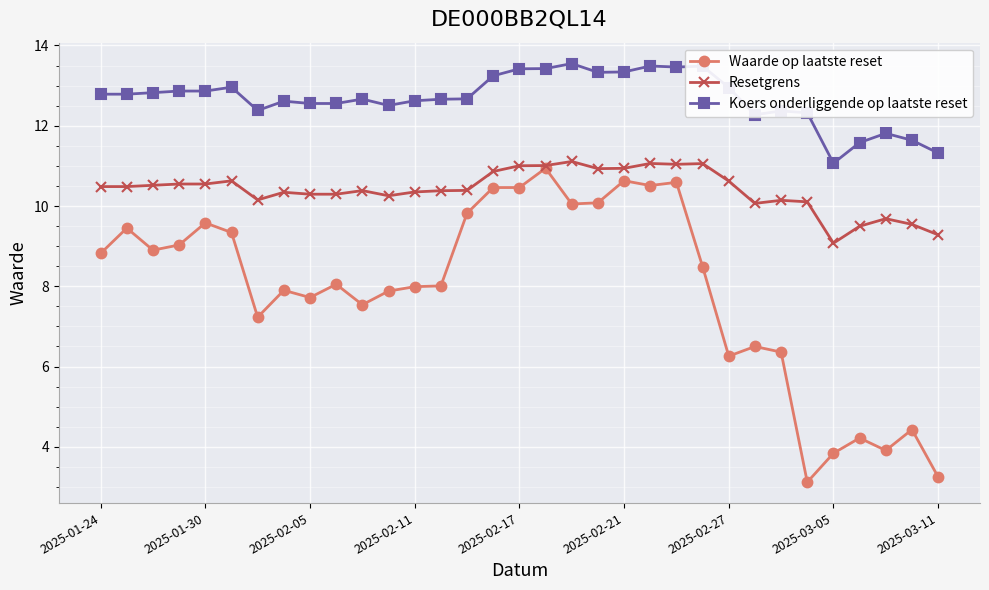

Which series has the largest range (max minus min)?

Waarde op laatste reset